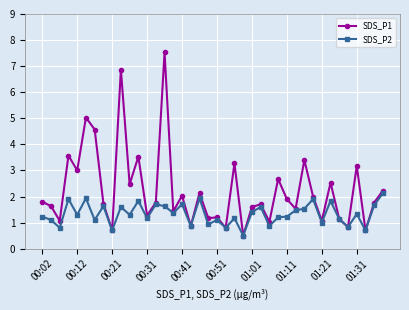

Which series has the largest total across all categories?

SDS_P1